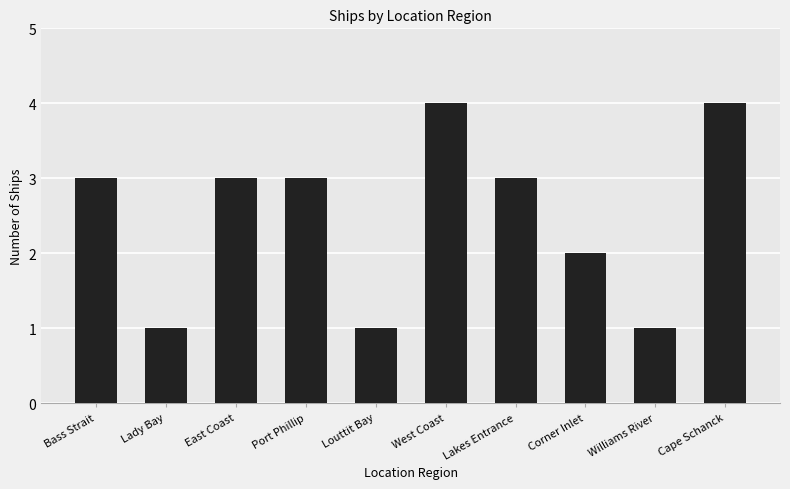

Reading right to left, transcribe all the data shown in this chart.

4	1	2	3	4	1	3	3	1	3